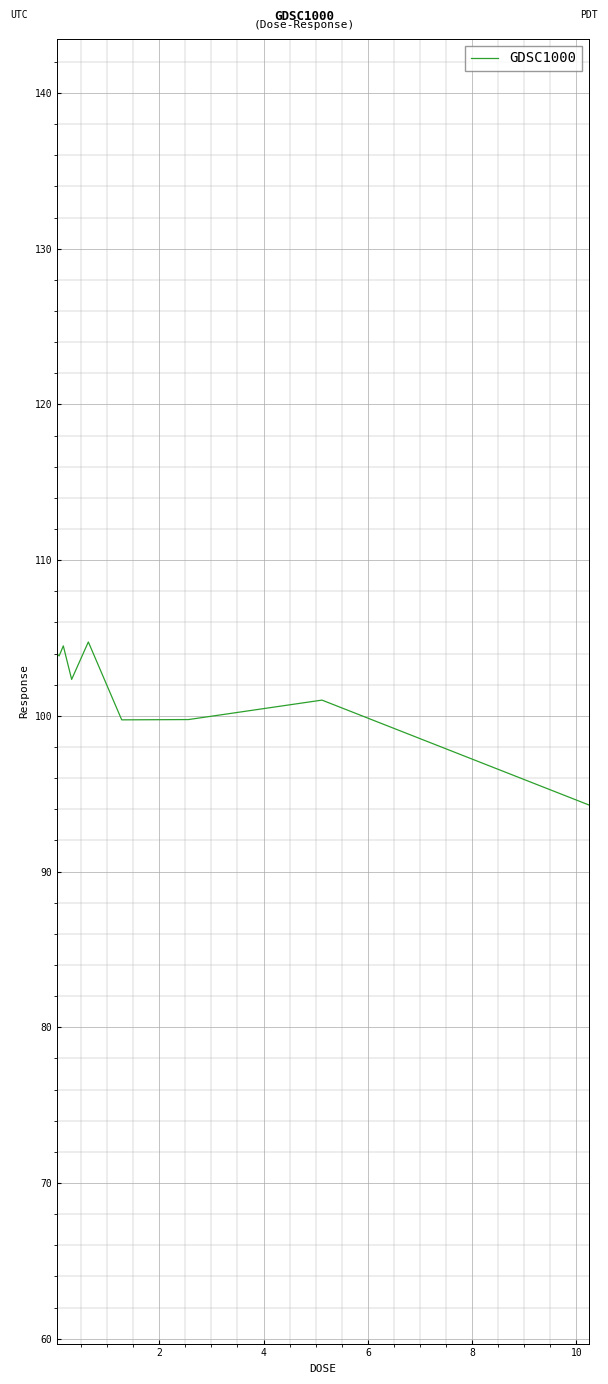

What is the maximum value shown in the chart?

104.8